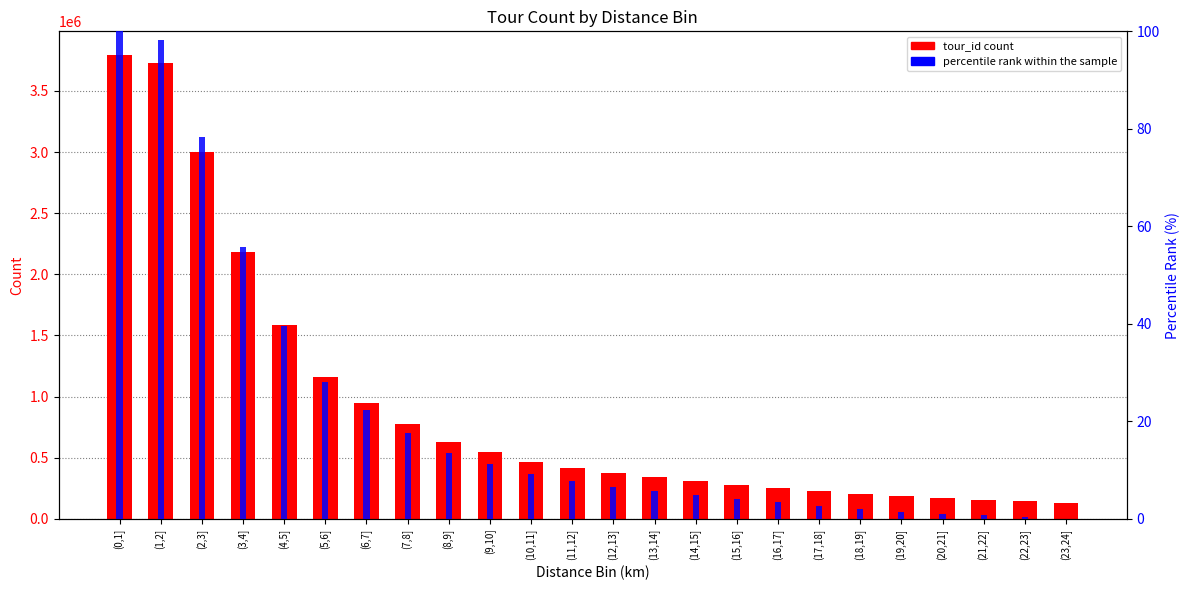

The percentile rank within the sample series shows 2.1 at (16,17]. True or false?

False